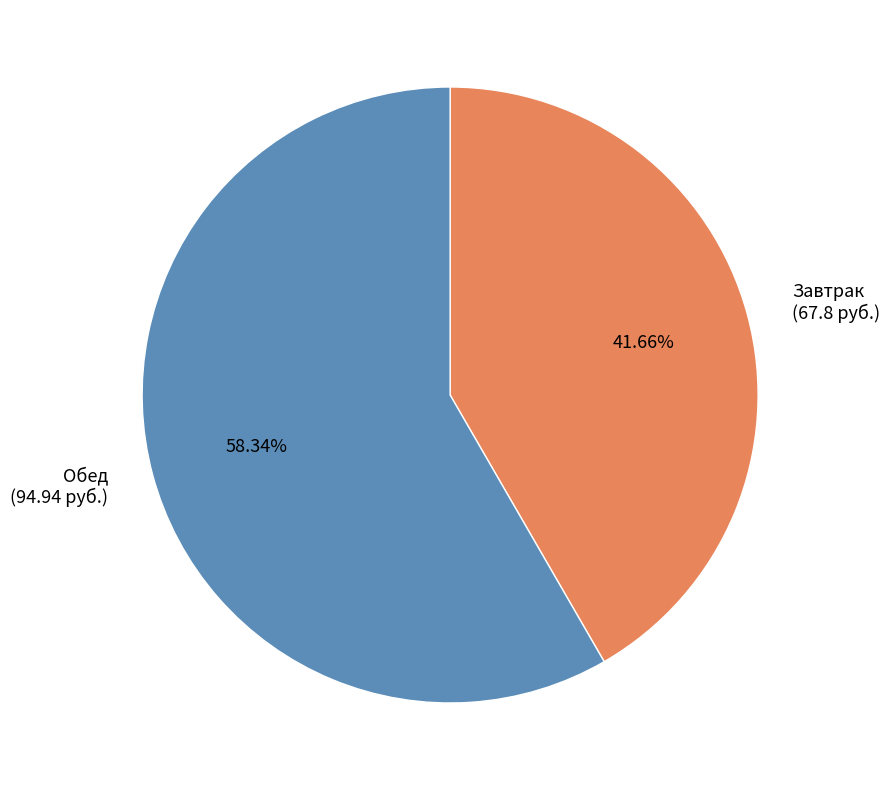

Count the number of slices in the pie.

2